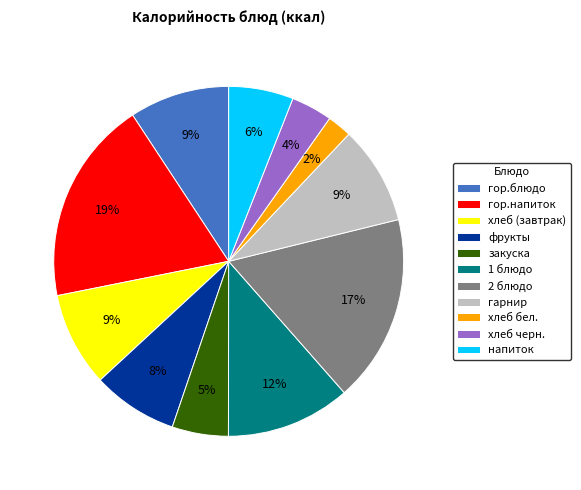

How many slices are in this pie chart?

11